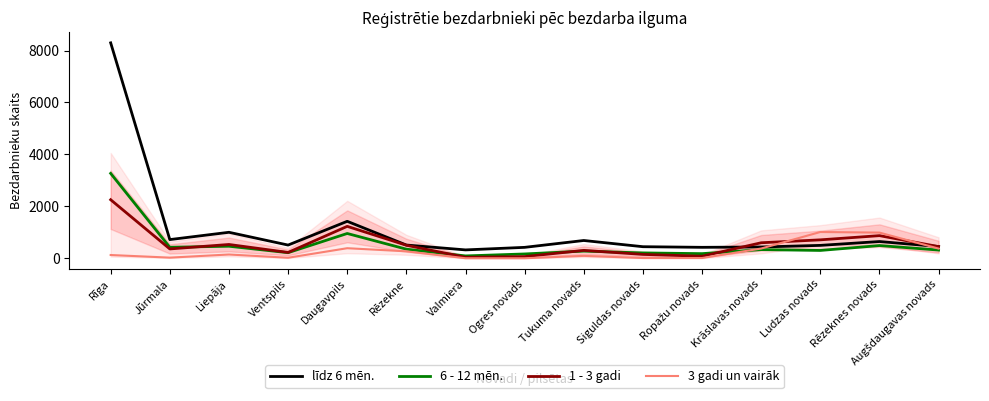

What is the label of the 13th point from the left?

Ludzas novads